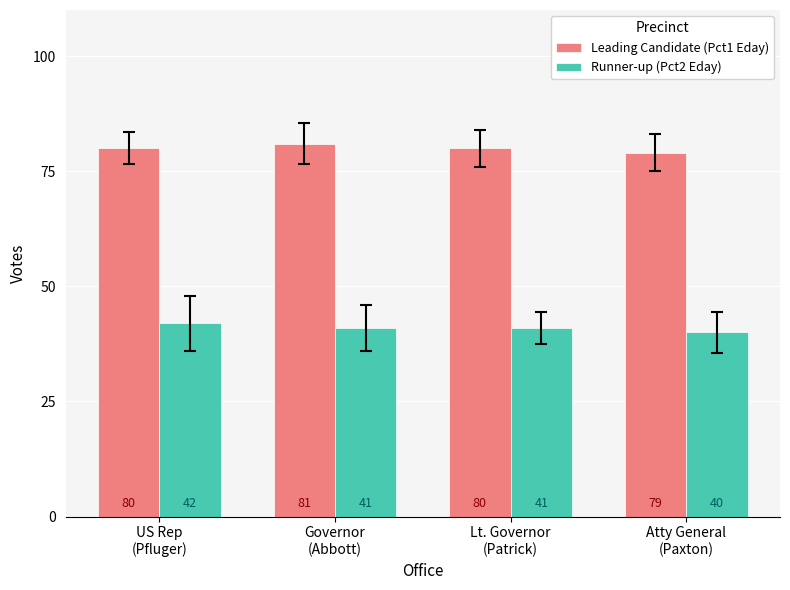

What is the total value across all series at Governor
(Abbott)?

122